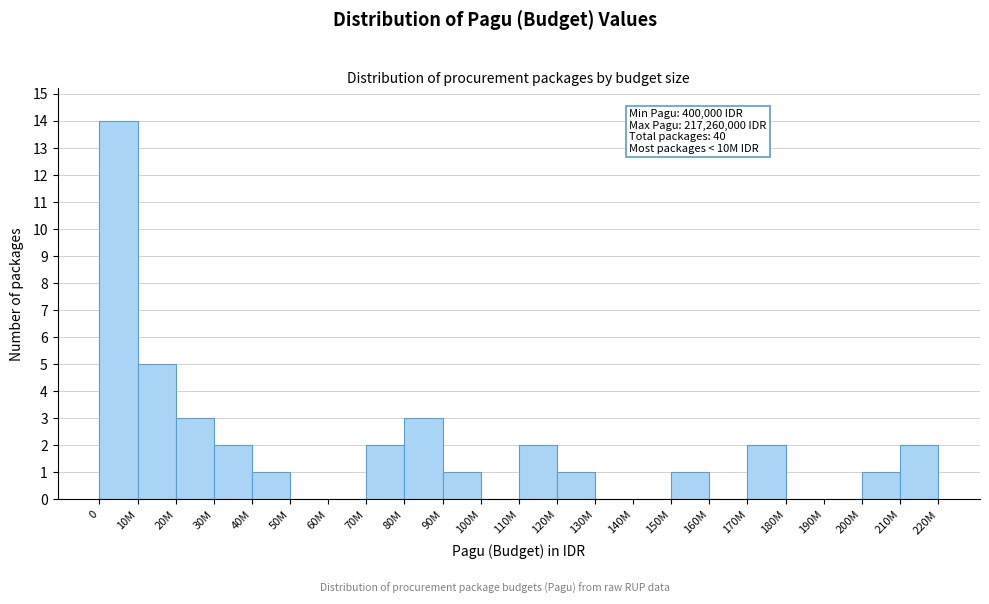

Reading left to right, transcribe all the data shown in this chart.

0=14	10M=5	20M=3	30M=2	40M=1	50M=0	60M=0	70M=2	80M=3	90M=1	100M=0	110M=2	120M=1	130M=0	140M=0	150M=1	160M=0	170M=2	180M=0	190M=0	200M=1	210M=2